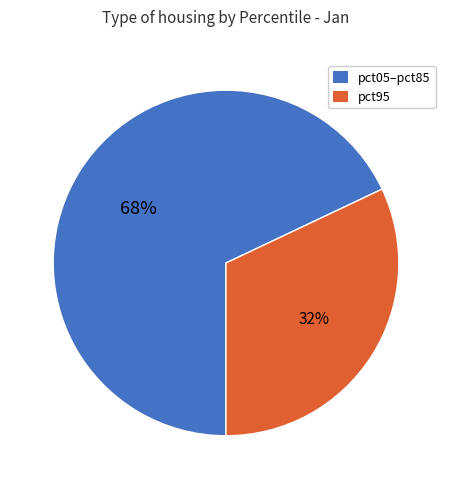

Does any single category account for the majority?

Yes